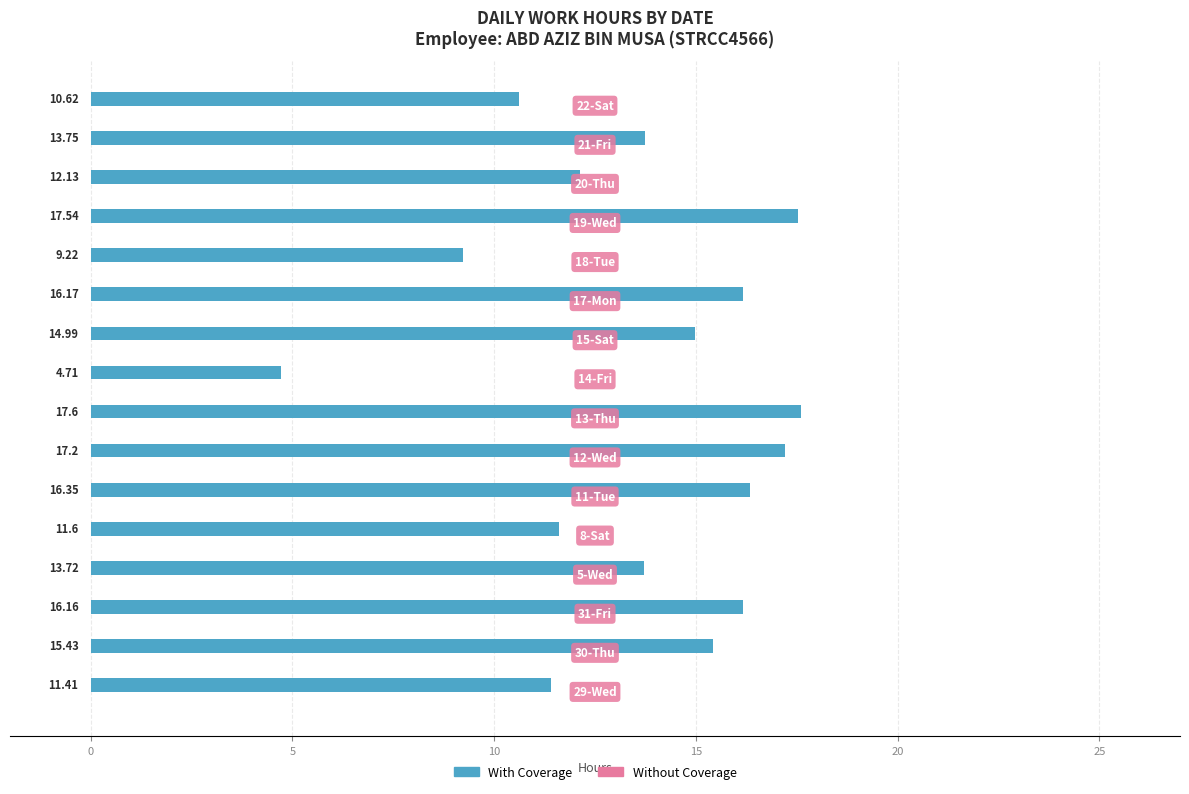

What is the average value?

13.7